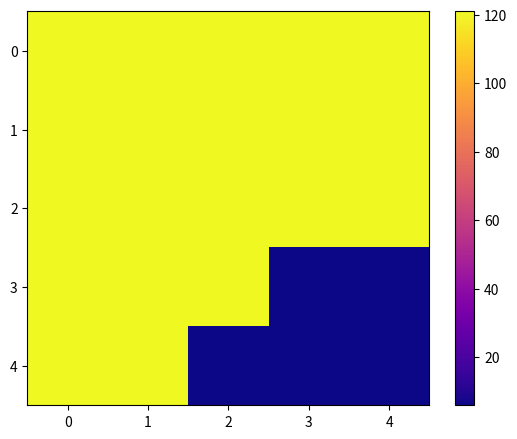

What is the minimum value shown in the chart?

6